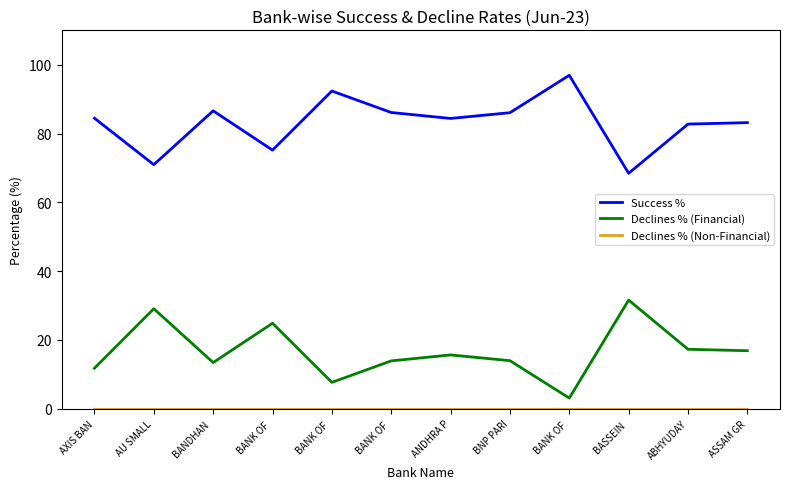

How many lines are shown in the chart?

3